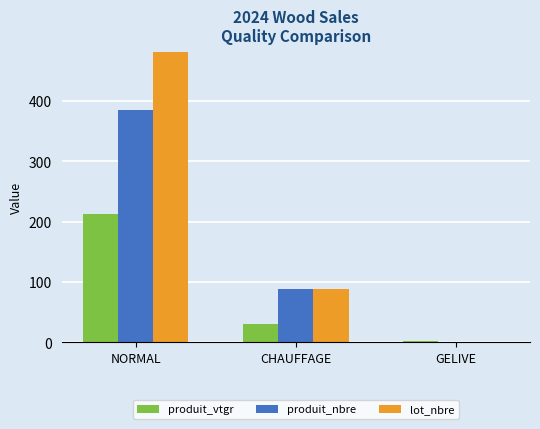

What is the sum of the lot_nbre values at NORMAL and CHAUFFAGE?

576.0